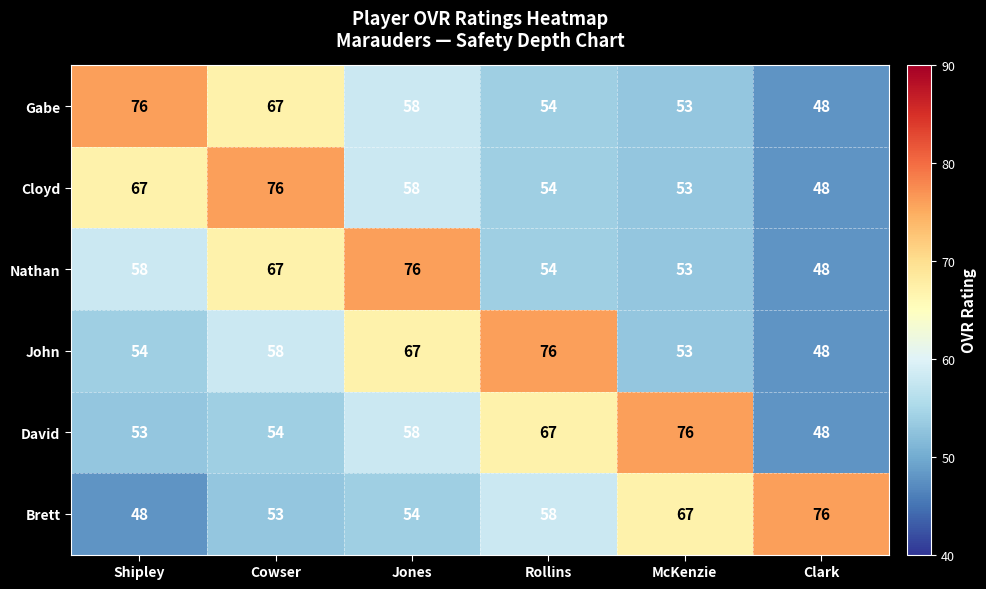

At which label does Nathan reach its minimum?

Clark